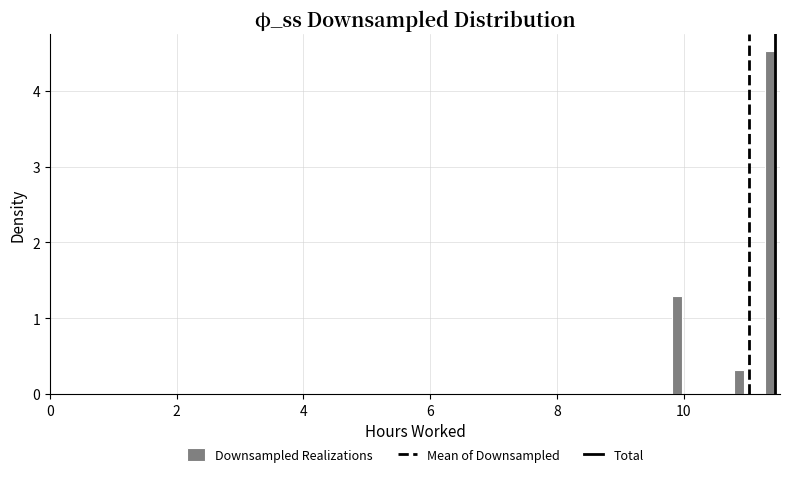

Around what value on the x-axis is the tallest bar? Give the approximate position of its centre, as read against the axis.

11.4